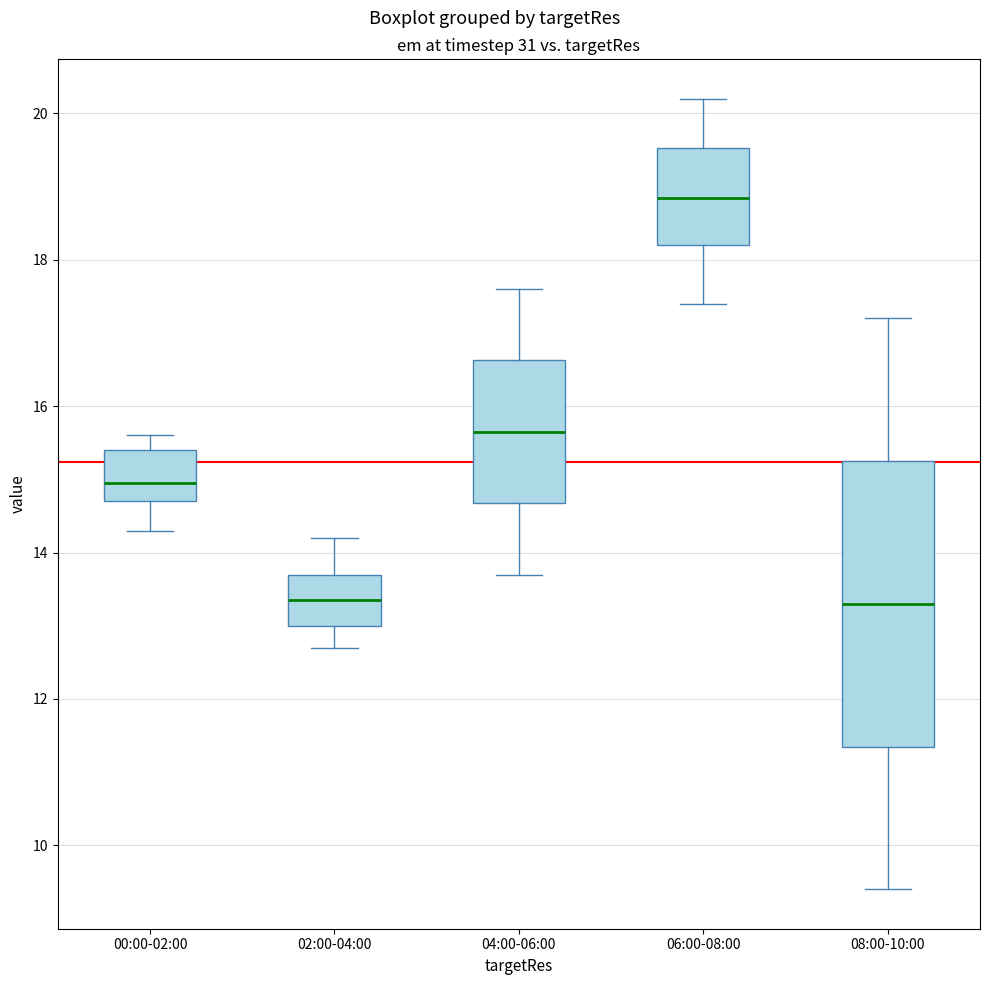

Where does the median line of the box for 02:00-04:00 sit on the y-axis? The values are not printed on the chart, so give them approximately, as read against the axis.

13.4